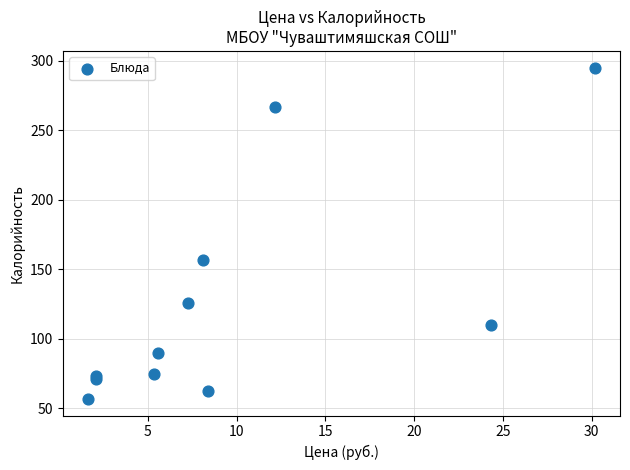

What Y value in the scatter plot is closest to 176?

156.7